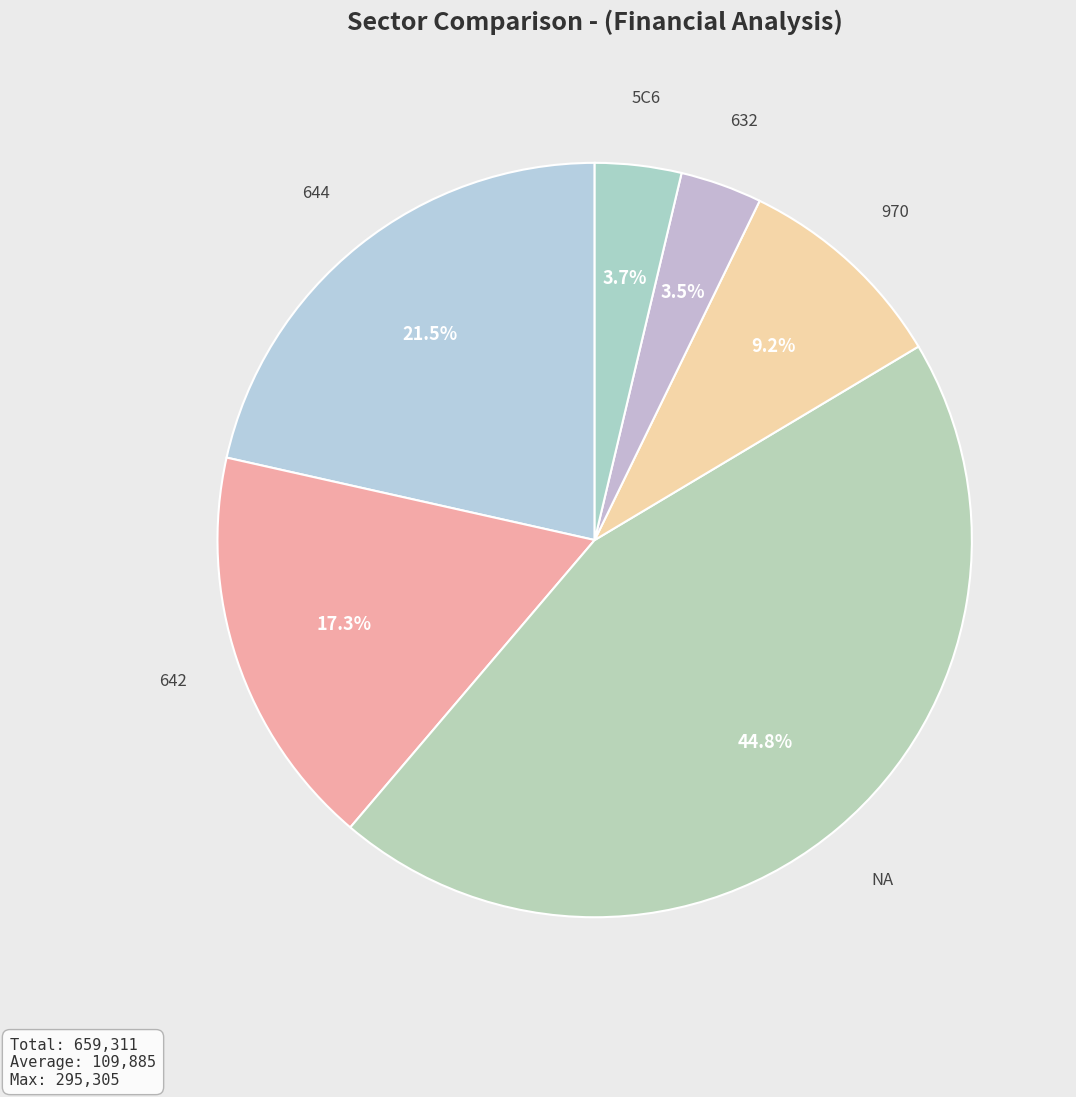

Is there any slice that represents more than half of the pie?

No